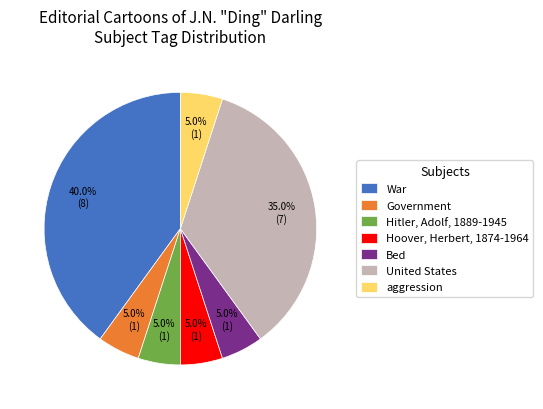

What portion of the pie excludes Hoover, Herbert, 1874-1964?

95.0%